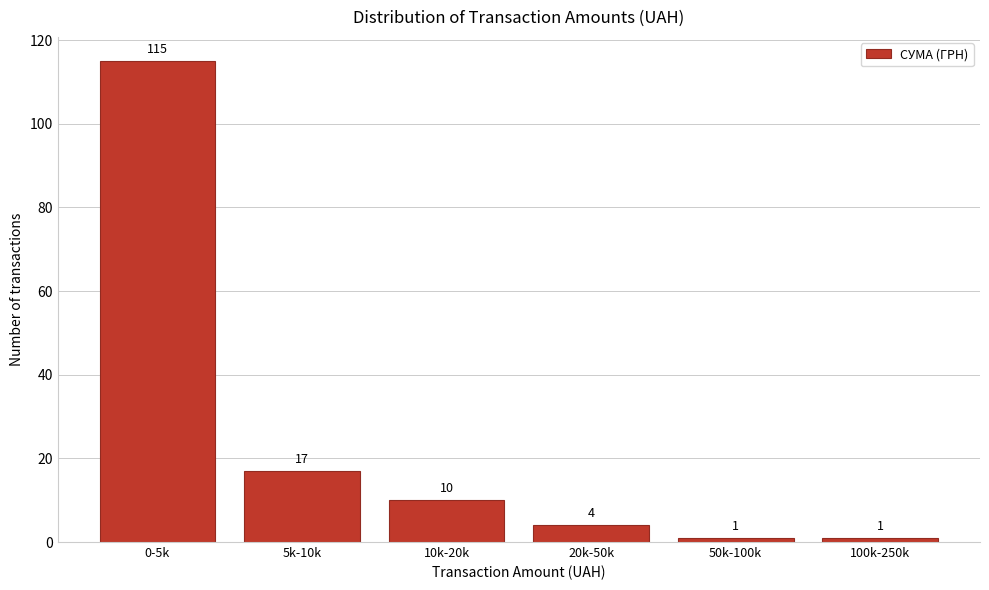

Reading left to right, transcribe all the data shown in this chart.

0-5k=115	5k-10k=17	10k-20k=10	20k-50k=4	50k-100k=1	100k-250k=1